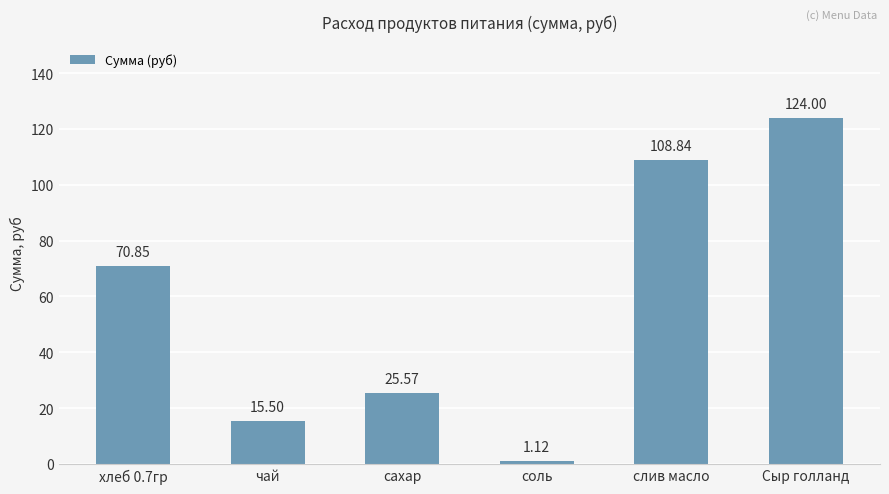

What is the approximate value at Сыр голланд?

124.0